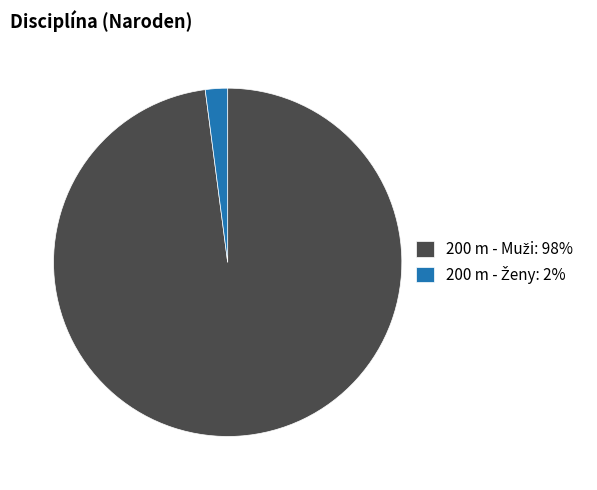

Is there a majority slice in this chart?

Yes